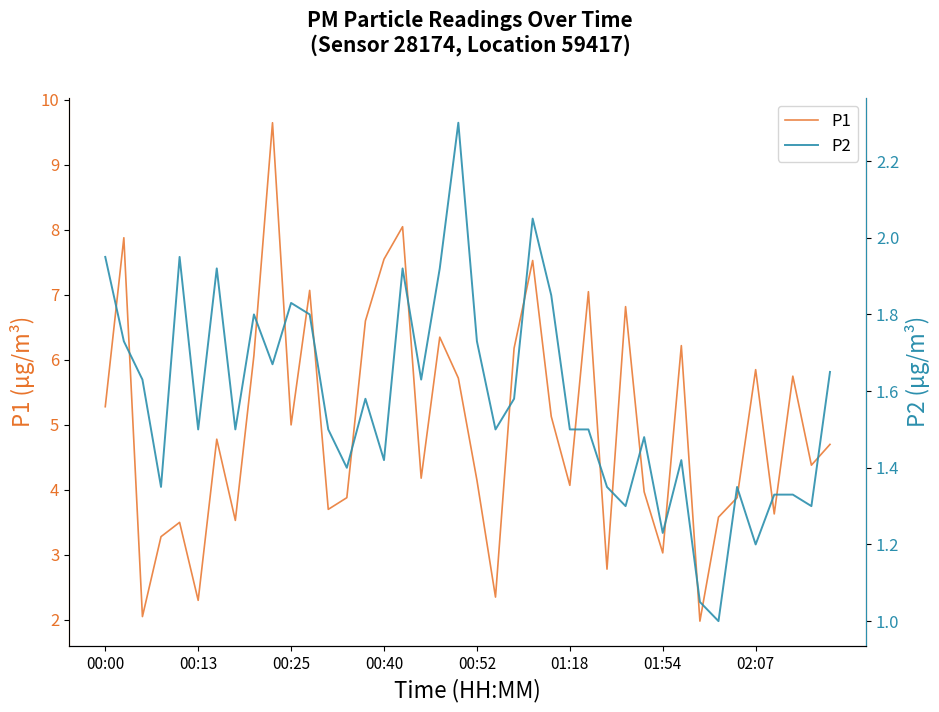

What position from the left is 11?

12